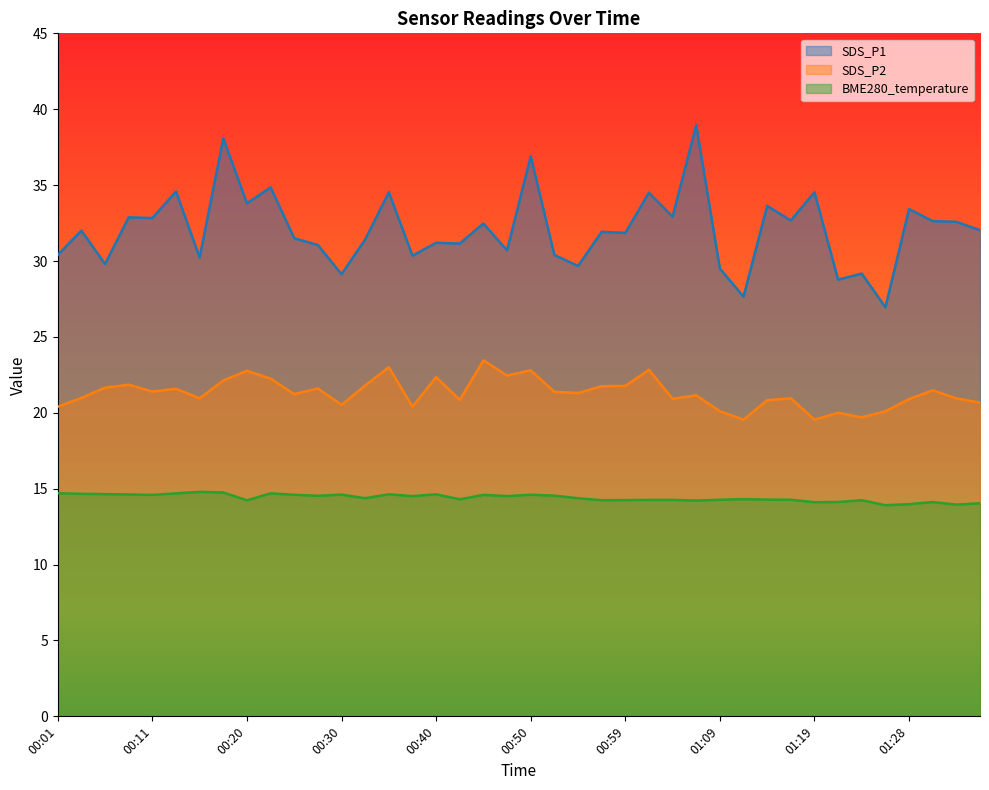

True or false: SDS_P1 has more than 2 points higher than both neighbors.

True